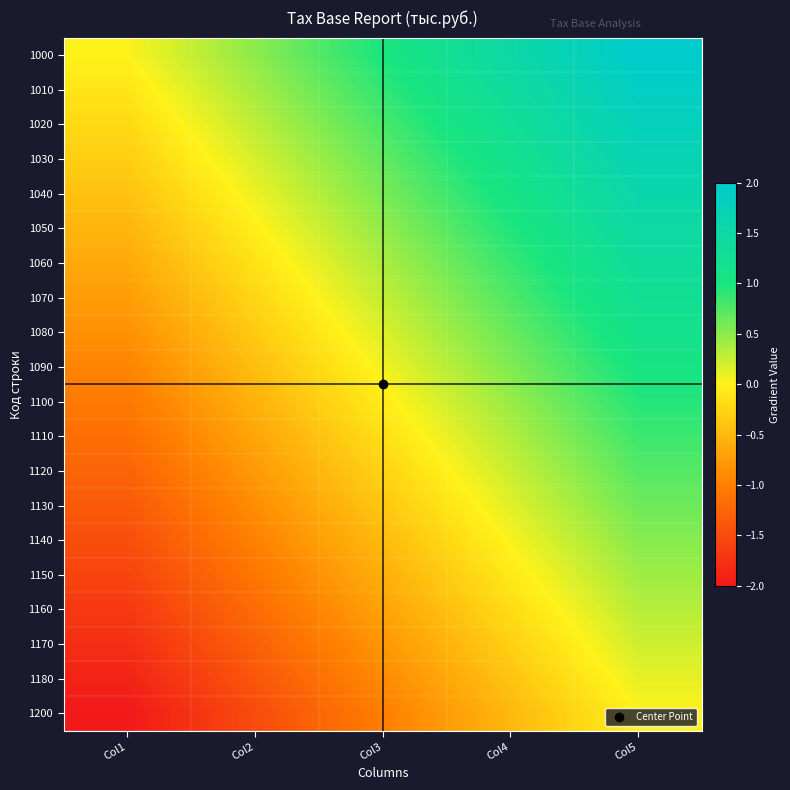

Rank the series at Col2 from lowest to highest value.

1200, 1180, 1170, 1160, 1150, 1140, 1130, 1120, 1110, 1100, 1090, 1080, 1070, 1060, 1050, 1040, 1030, 1020, 1010, 1000